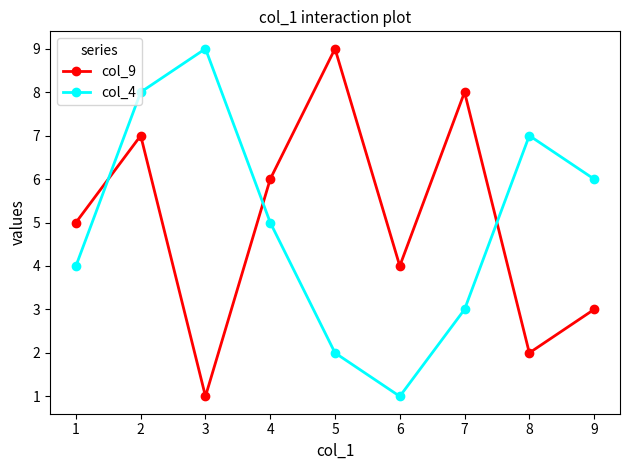

Where is the first local minimum for col_4?

6